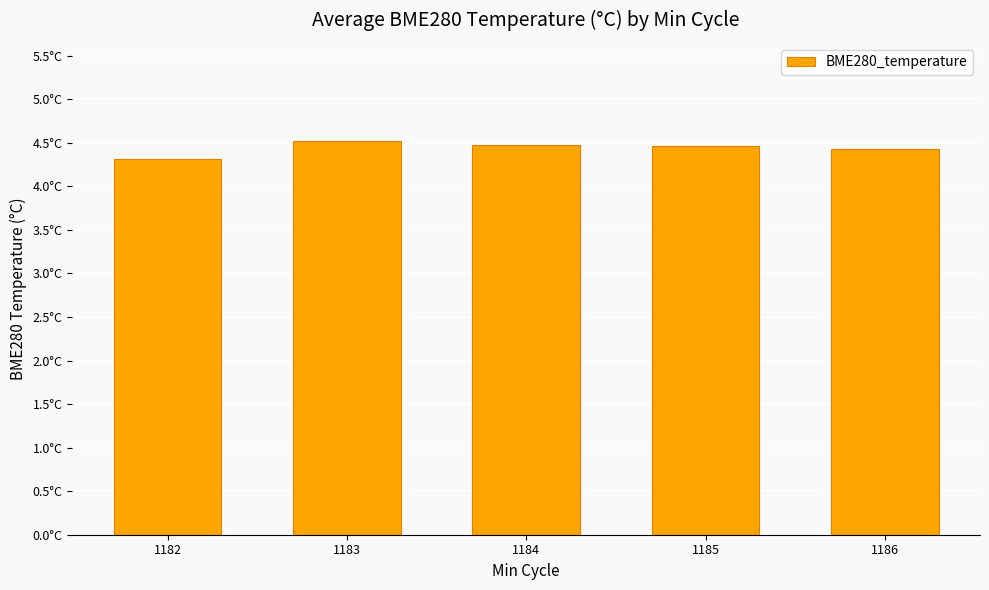

The chart shows a value of 4.5 at 1183. True or false?

True